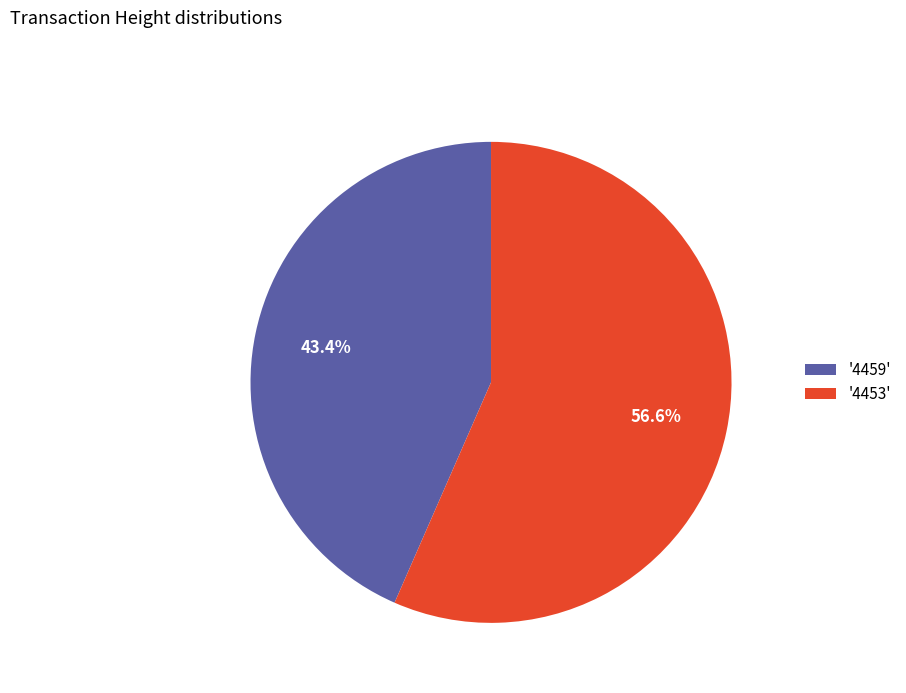

What percentage do '4453' and '4459' together represent?

100.0%